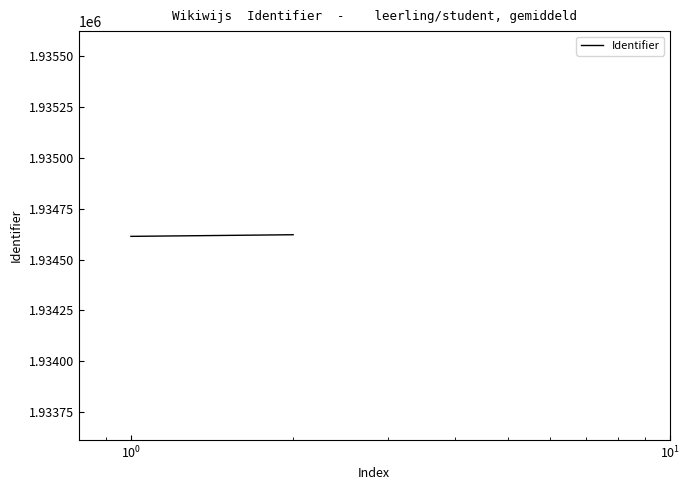

What is the smallest value displayed?

1934614